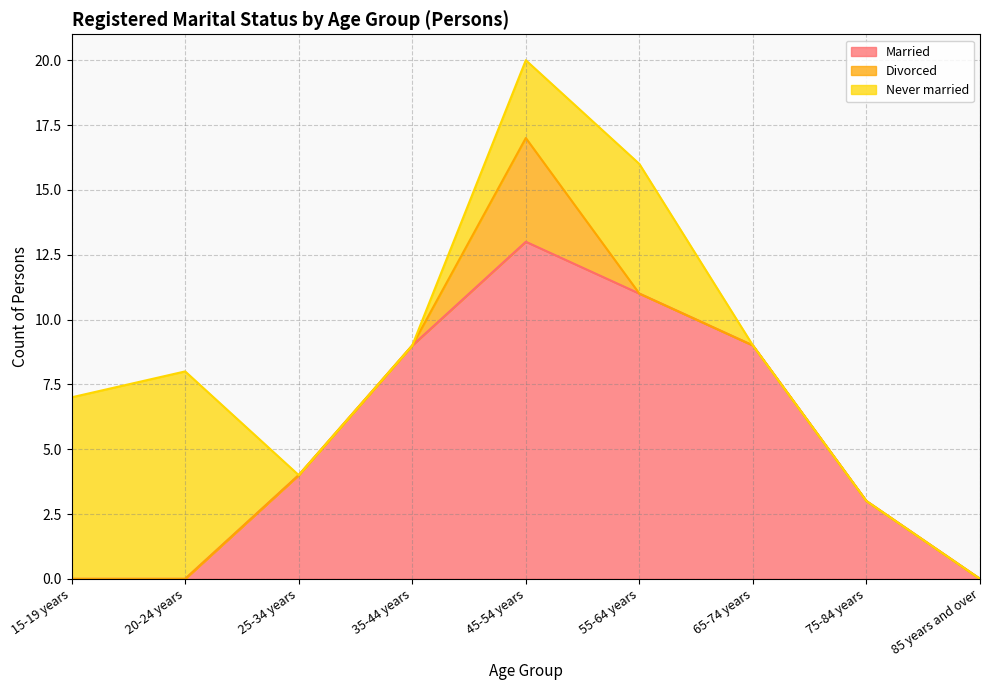

Where is Married nearest to the value 6?

25-34 years